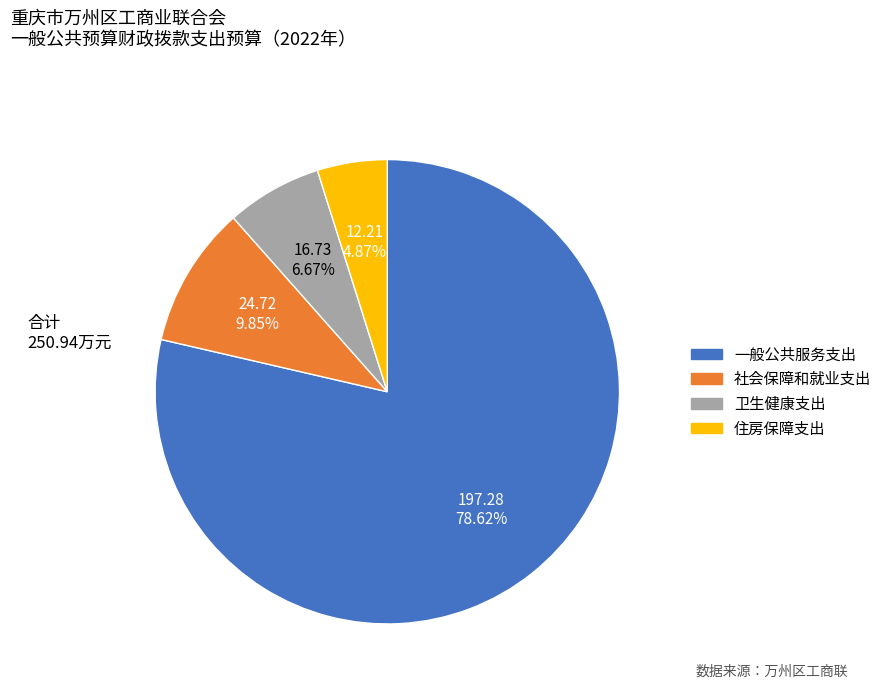

The 卫生健康支出 slice represents 1% of the pie. True or false?

False